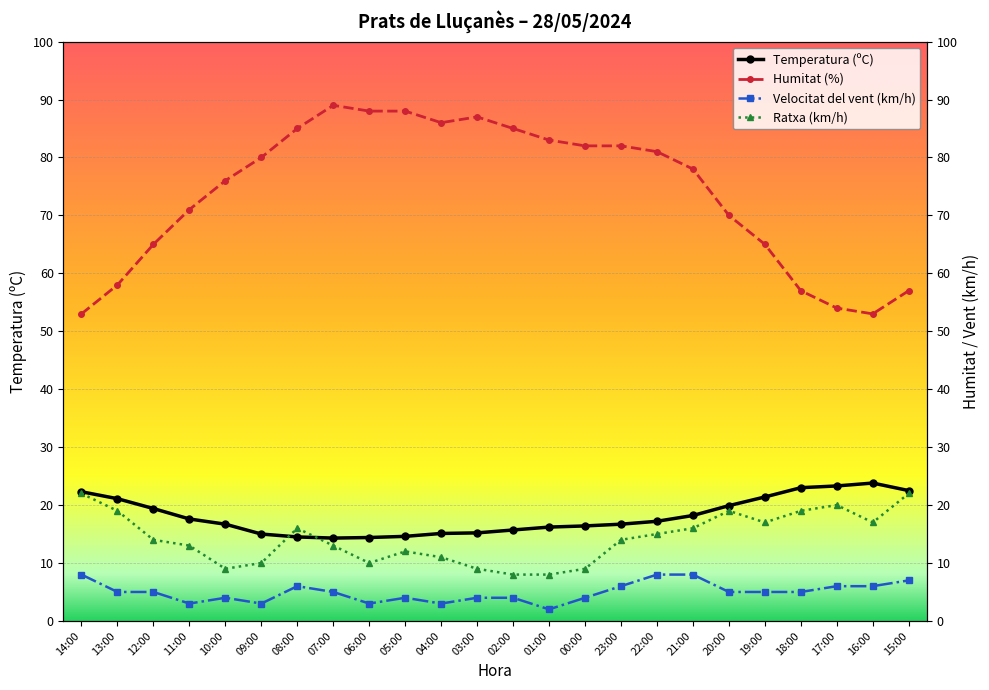

What is the label of the 17th point from the right?

07:00